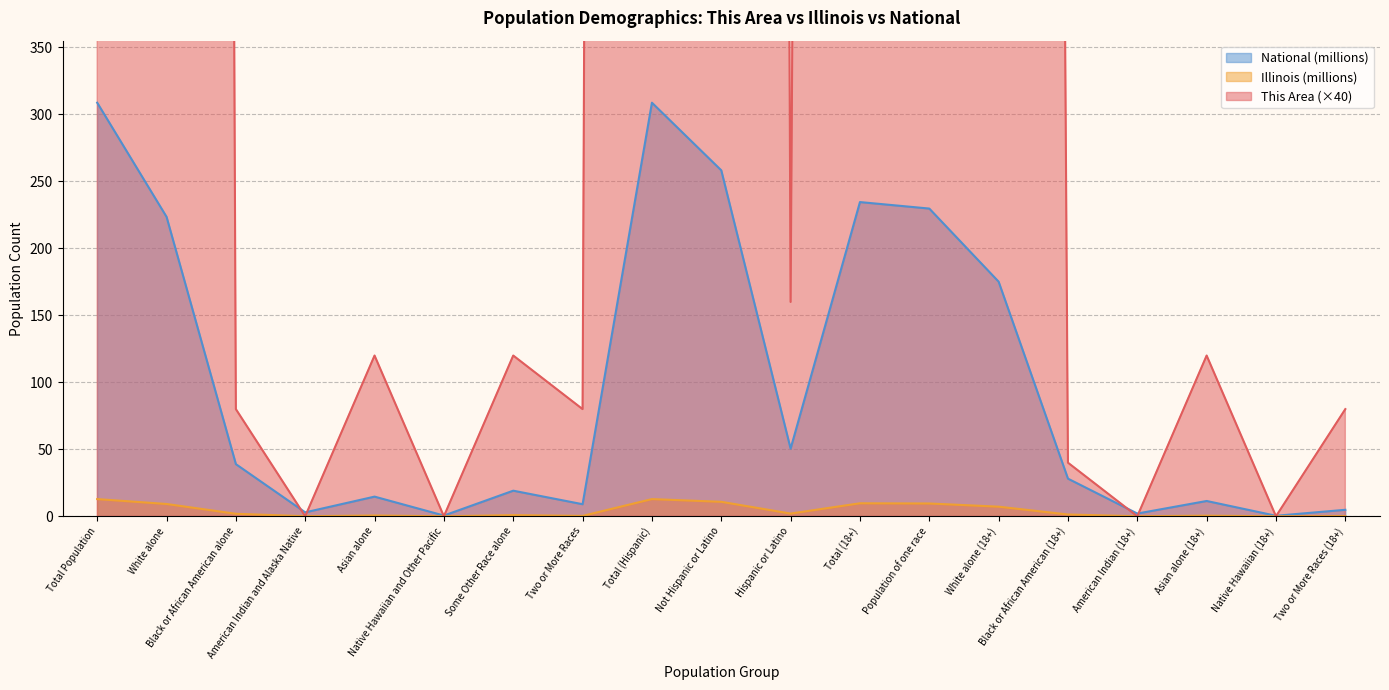

How many lines are shown in the chart?

3